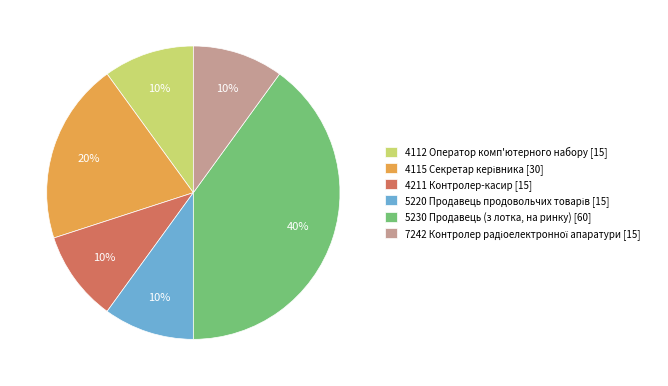

Is the sum of 4211 Контролер-касир [15] and 4112 Оператор комп'ютерного набору [15] greater than half?

No